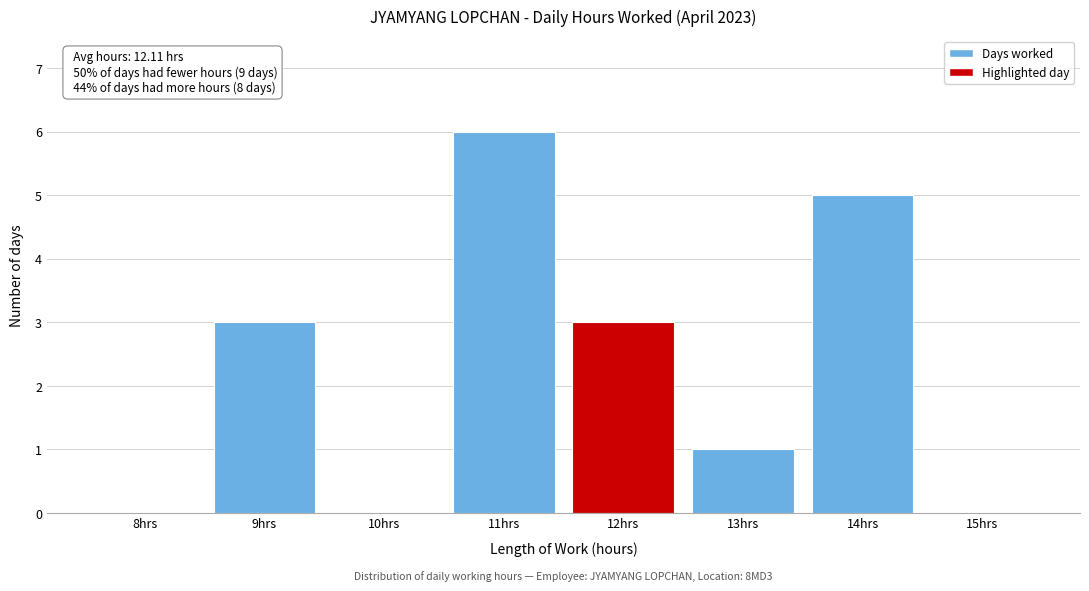

Reading right to left, extract all data points from this chart.

15hrs=0	14hrs=5	13hrs=1	12hrs=3	11hrs=6	10hrs=0	9hrs=3	8hrs=0